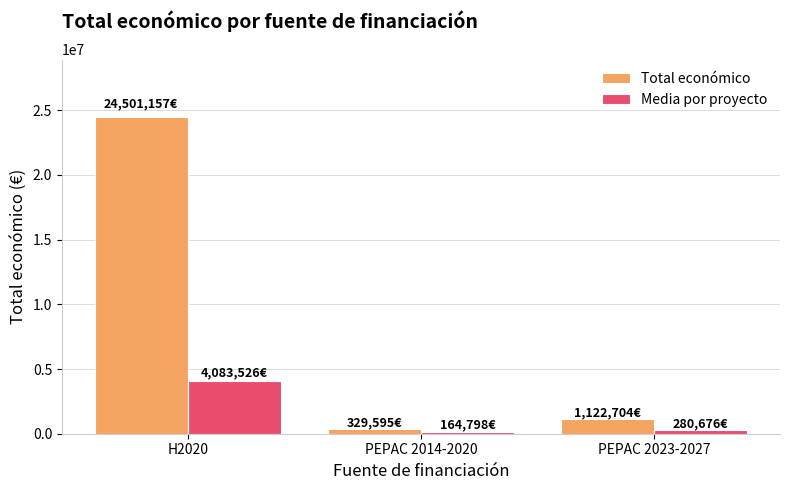

List the labels in order of Total económico value, largest first.

H2020, PEPAC 2023-2027, PEPAC 2014-2020